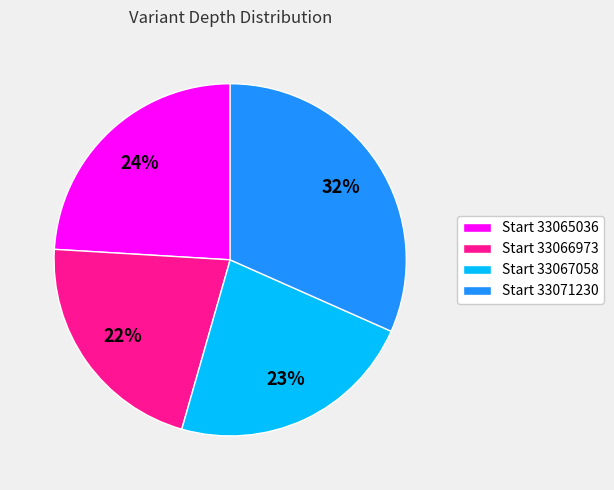

Does any single category account for the majority?

No